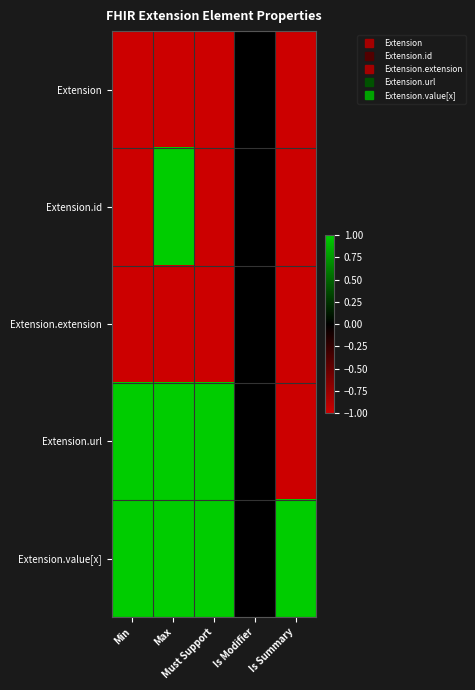

What is the total value across all series at Max?

1